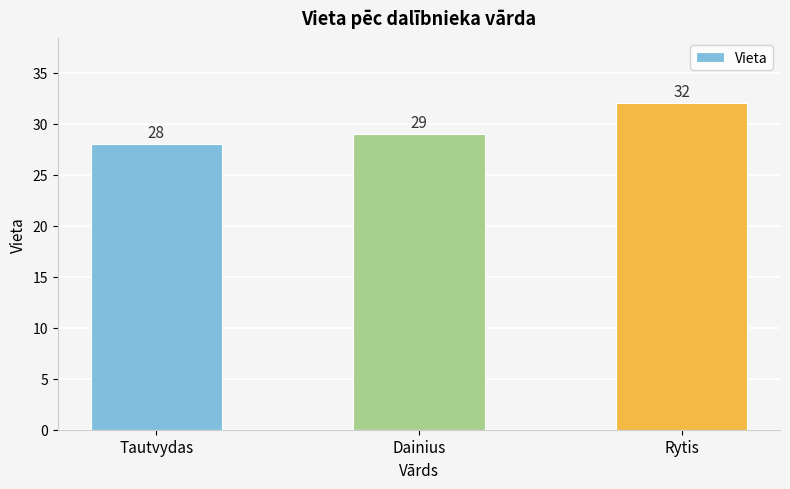

What is the approximate value at Rytis?

32